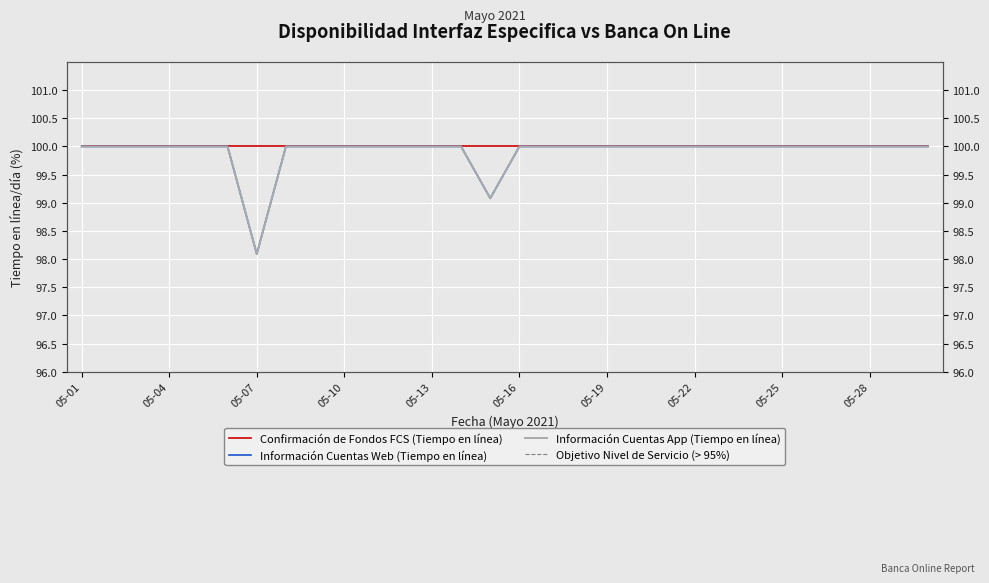

Is the value of Información Cuentas App (Tiempo en línea) at 05-25 greater than the value of Información Cuentas Web (Tiempo en línea) at 05-14?

No